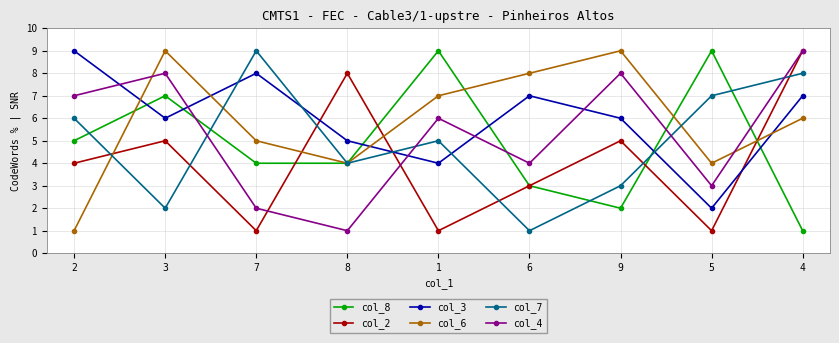

What is the sum of the col_2 values at 8 and 1?

9